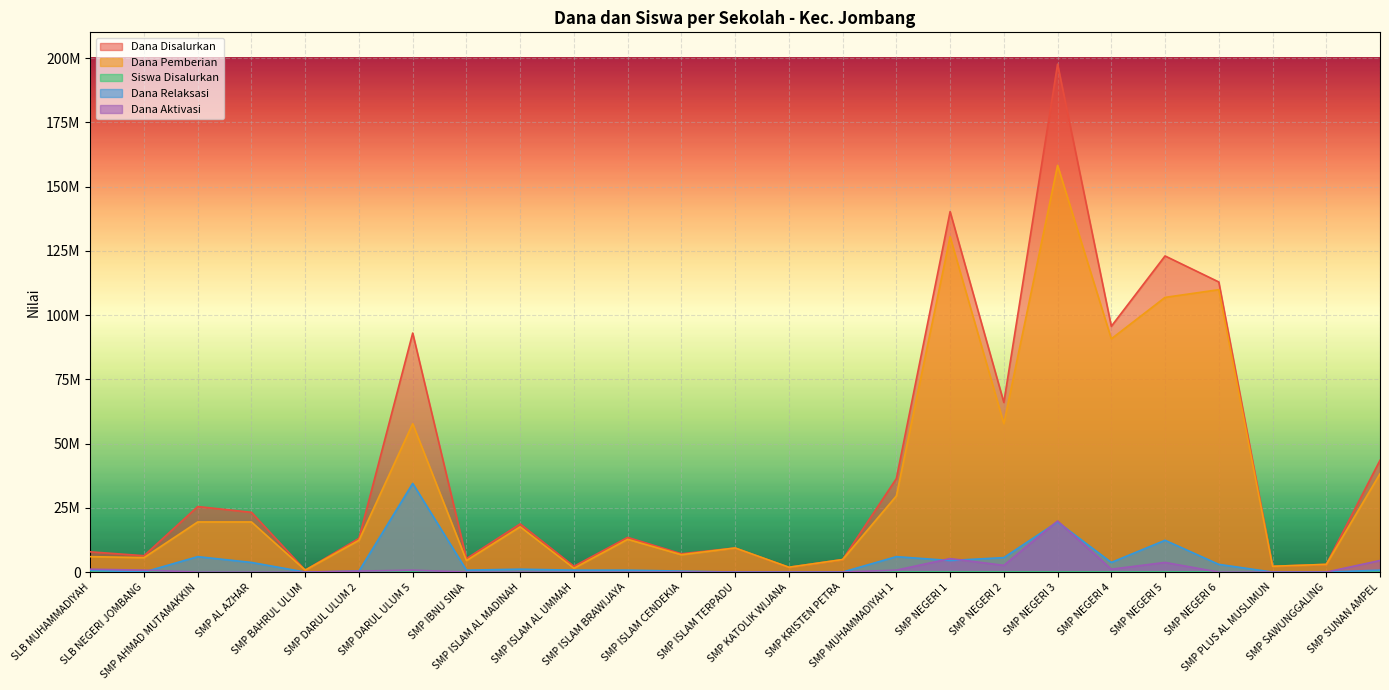

What position from the right is SMP NEGERI 4?

6